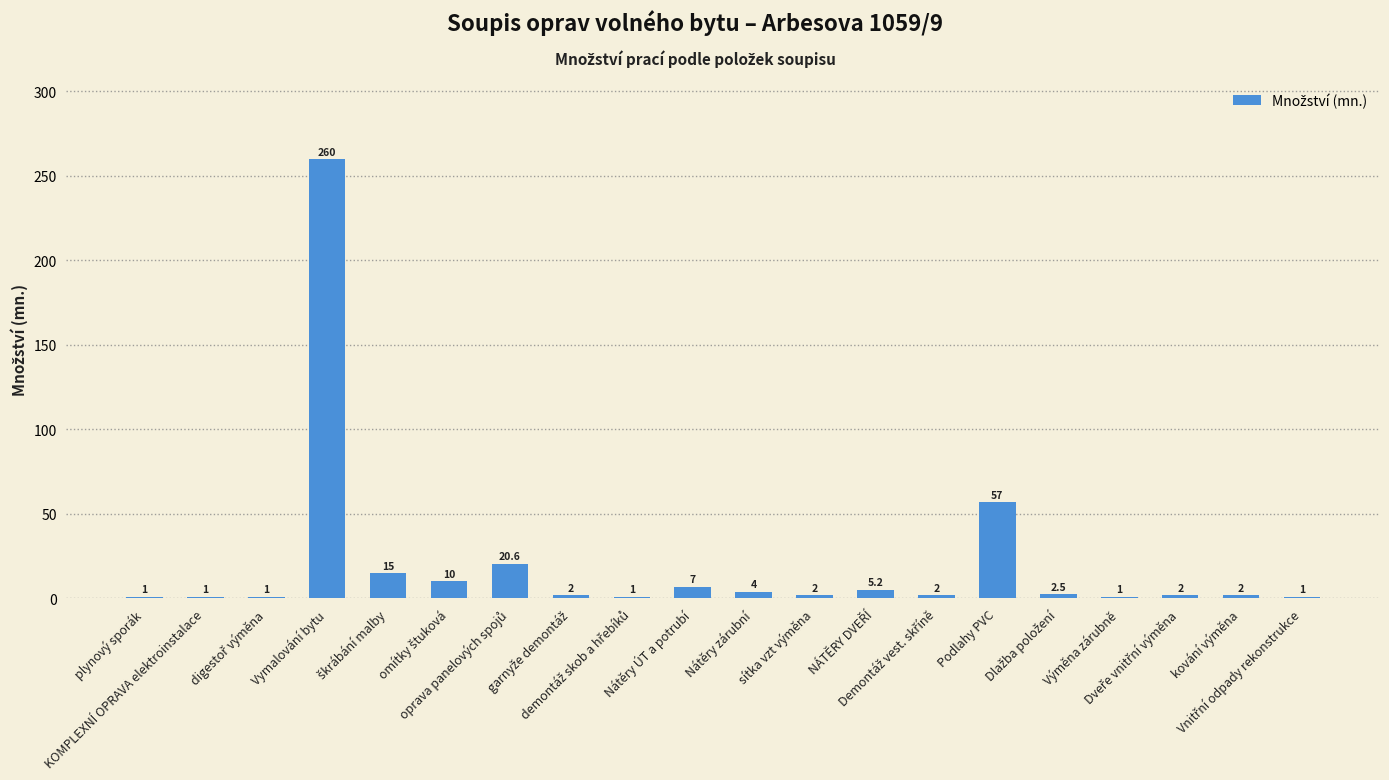

Where is the data nearest to the value 130?

Podlahy PVC